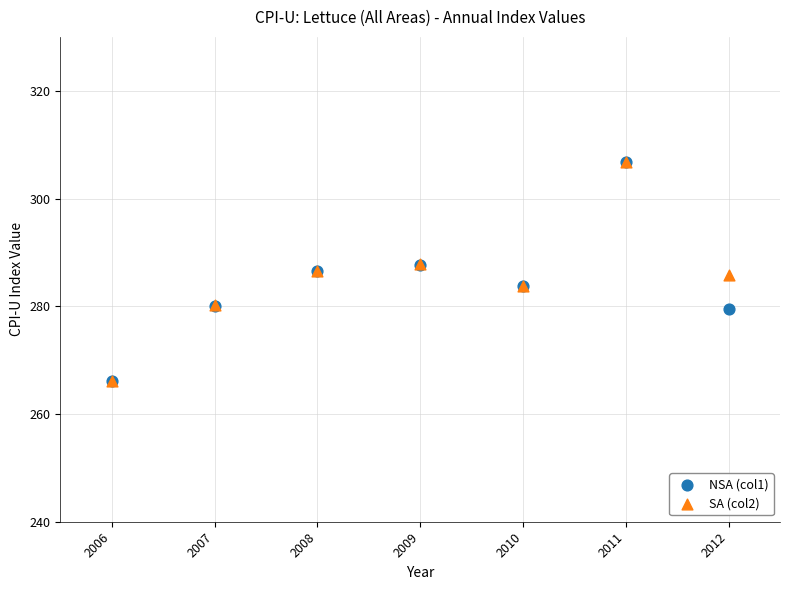

What are all the series names shown in the legend?

NSA (col1), SA (col2)